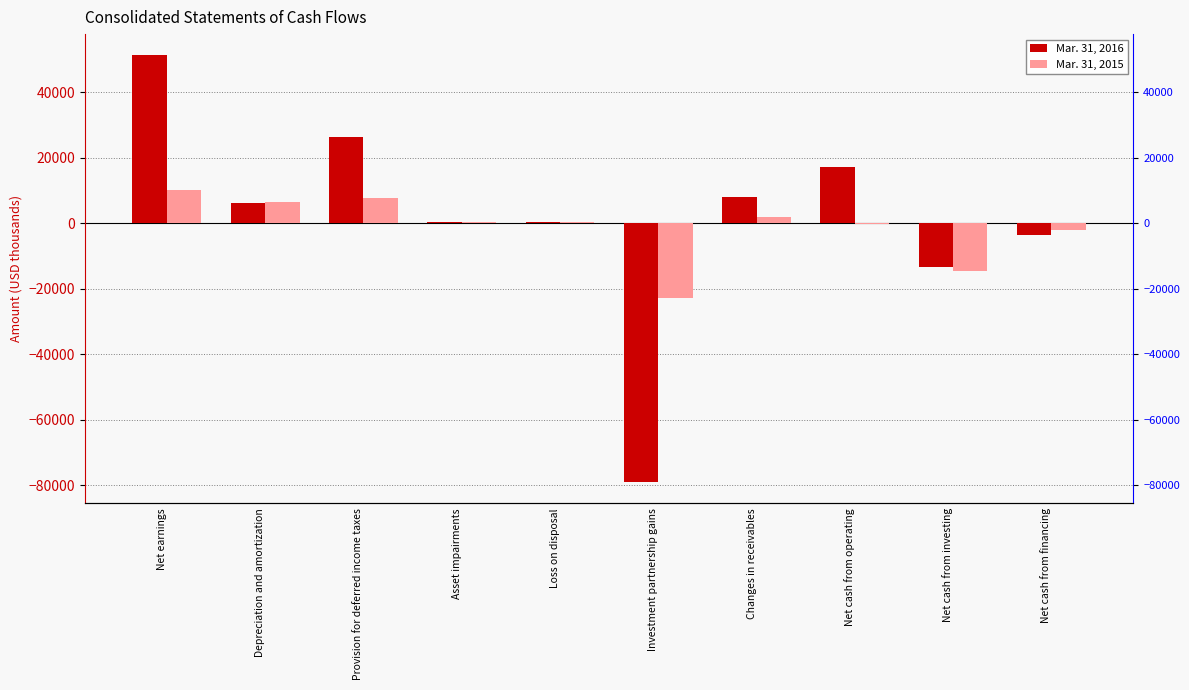

At how many categories does at least one series exceed -15357?

9